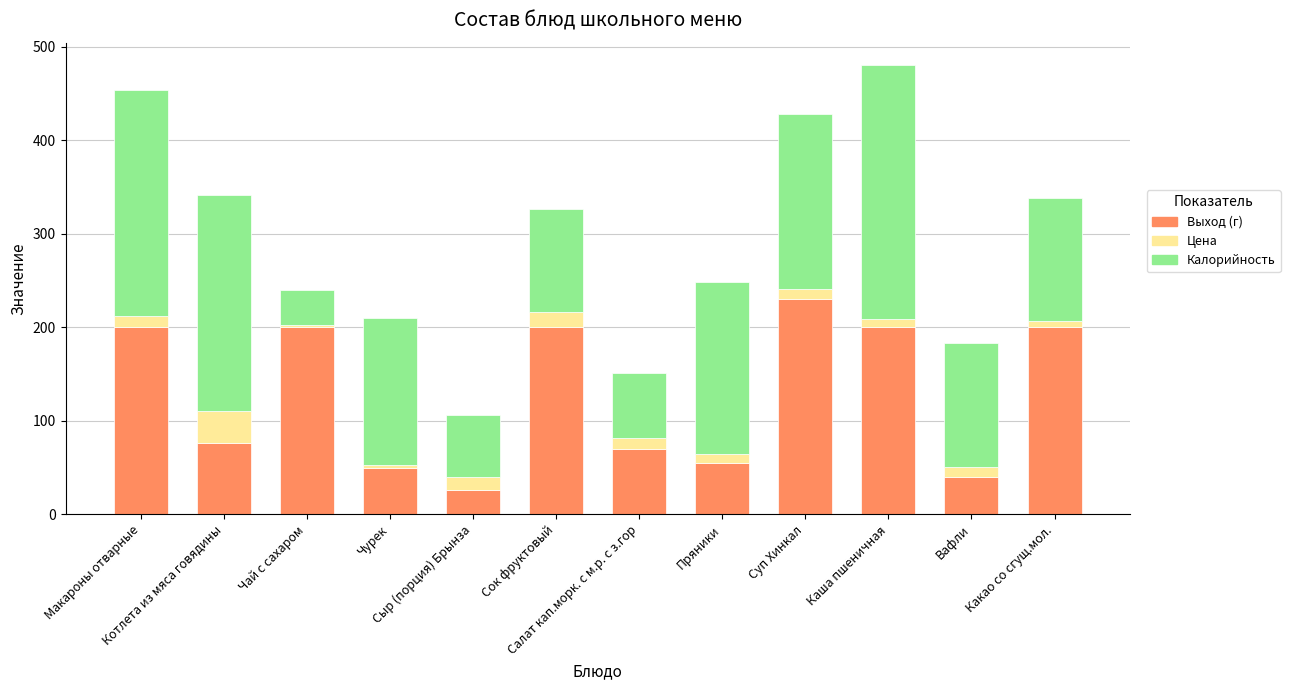

What is the minimum value for Выход (г)?

26.0